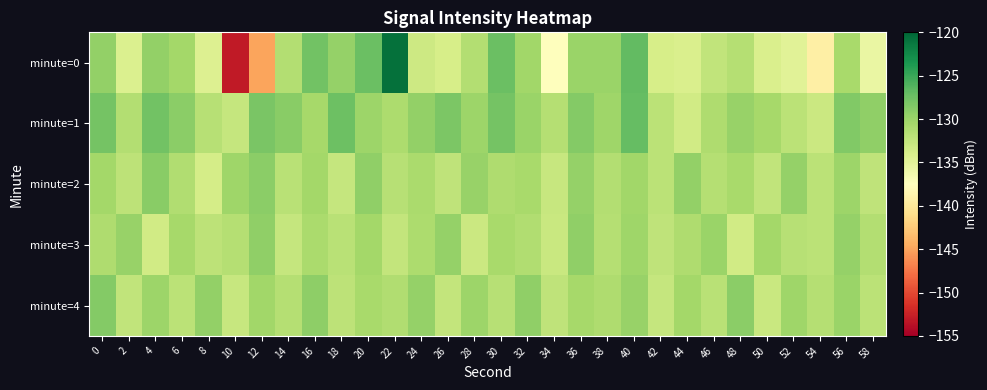

What is the maximum value shown in the chart?

-120.7